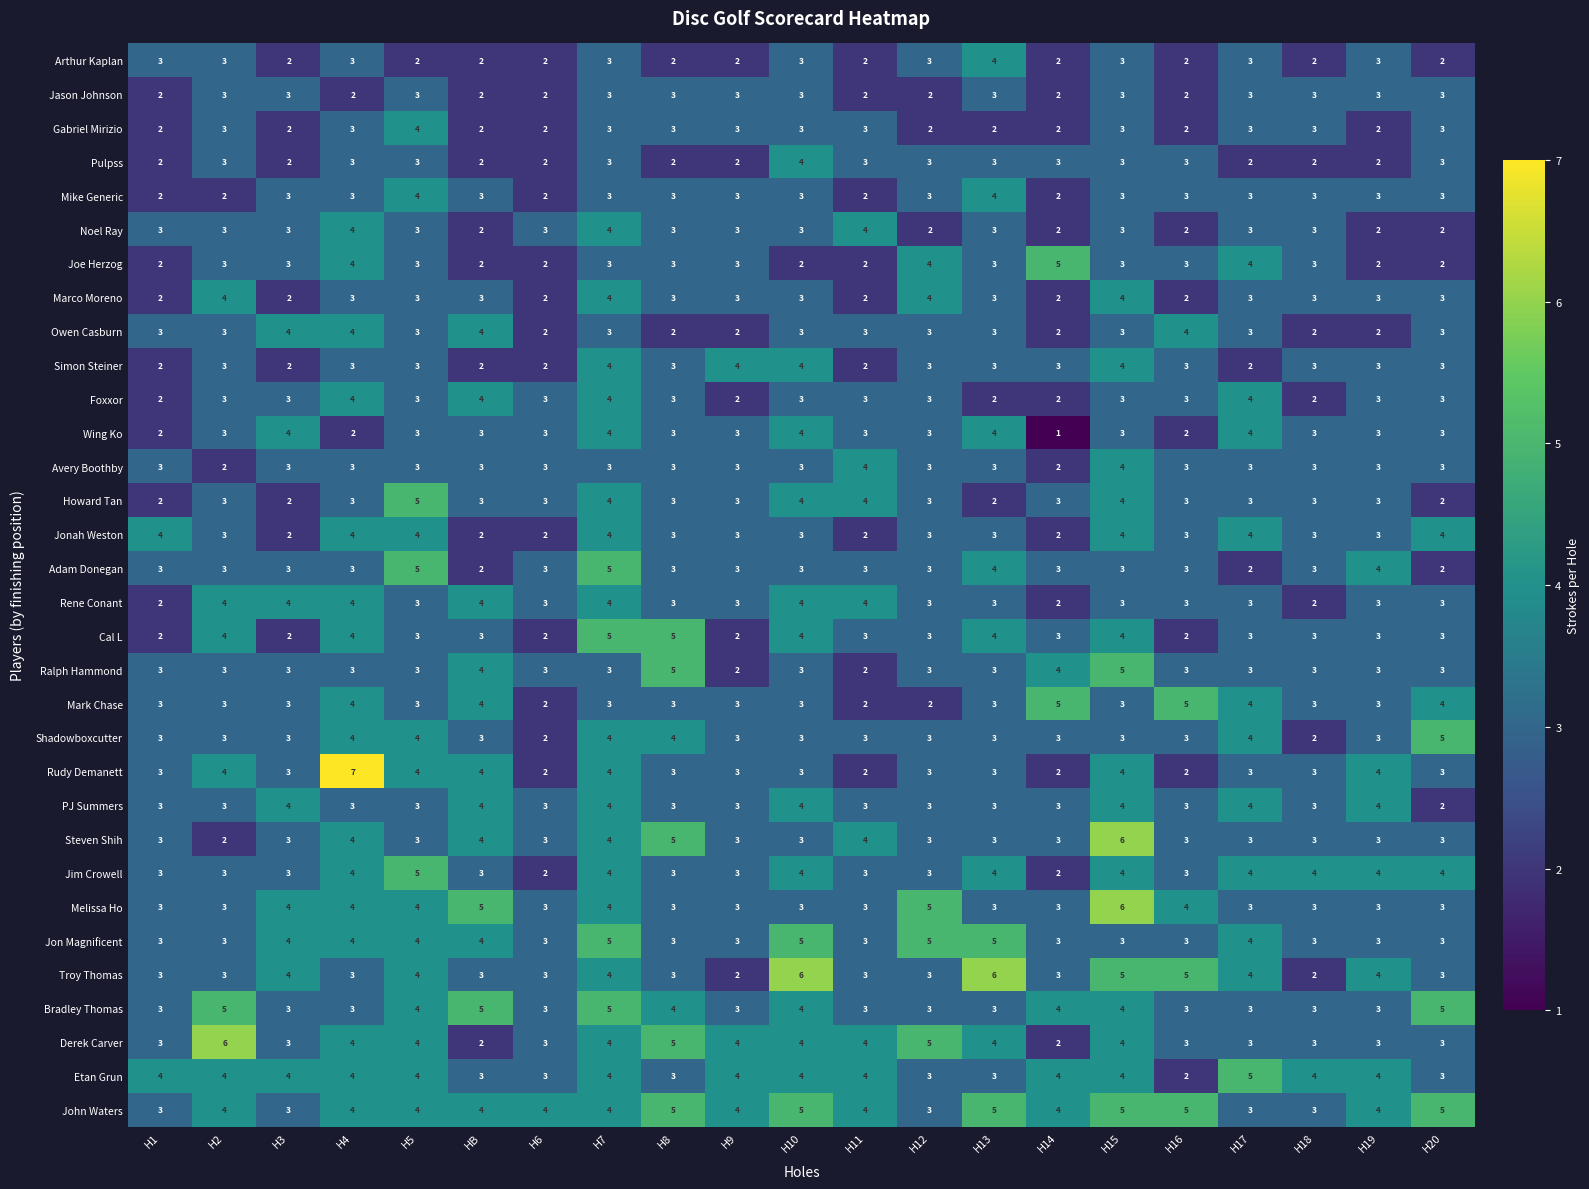

Which series changed the most between H5 and H17?

Adam Donegan